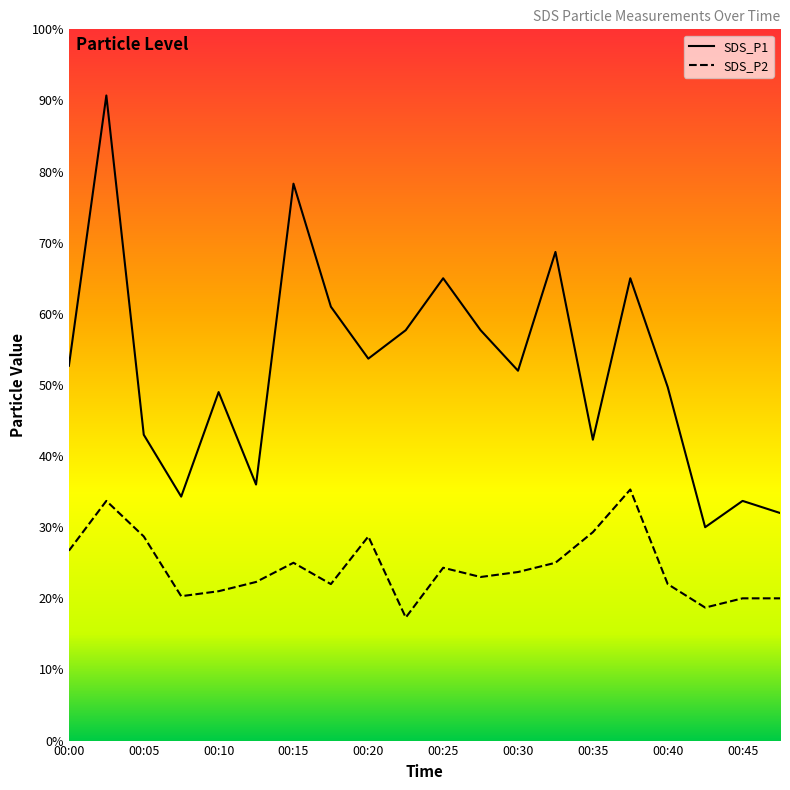

What are all the series names shown in the legend?

SDS_P1, SDS_P2